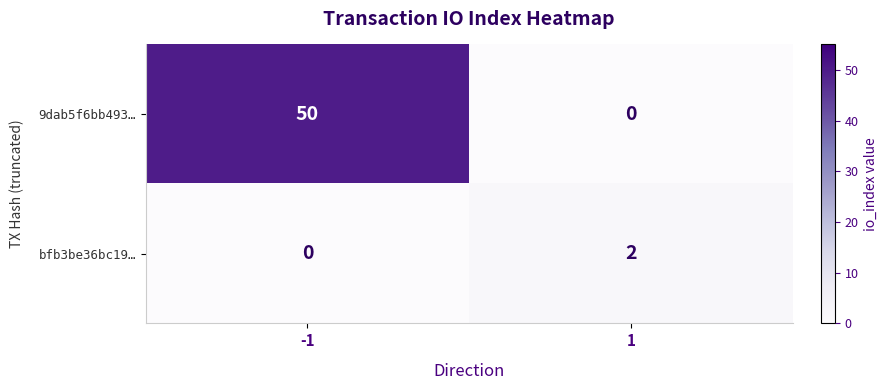

Rank the series by their average value, from lowest to highest.

bfb3be36bc19…, 9dab5f6bb493…